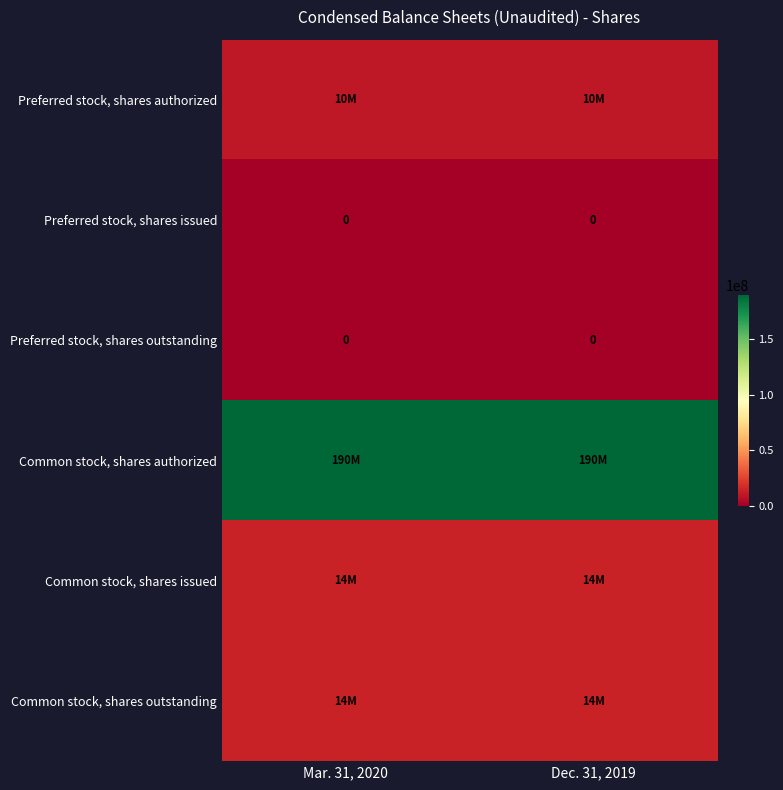

What is the spread (max minus min) of values at Mar. 31, 2020?

190000000